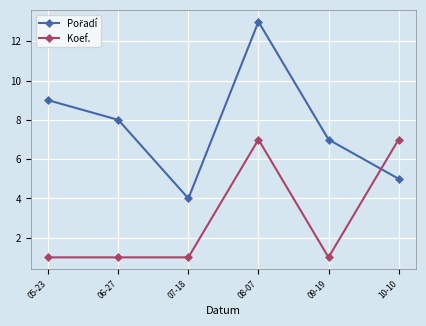

What is the label of the 4th point from the left?

08-07